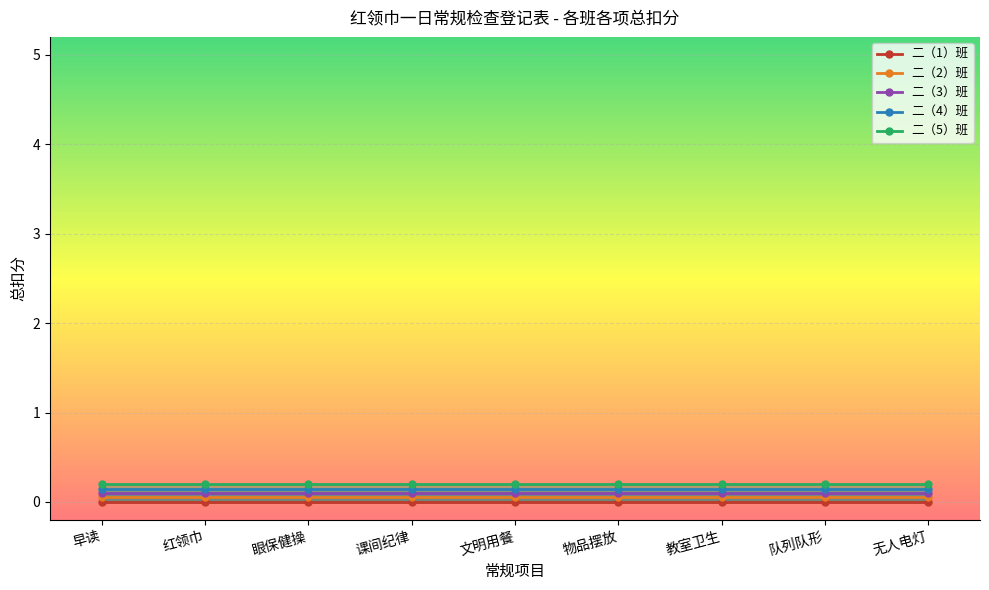

True or false: 二（3）班 has more than 2 interior local peaks.

False